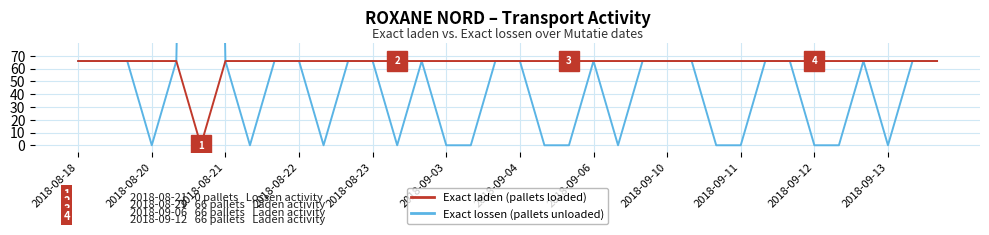

How many categories are shown in the chart?

36